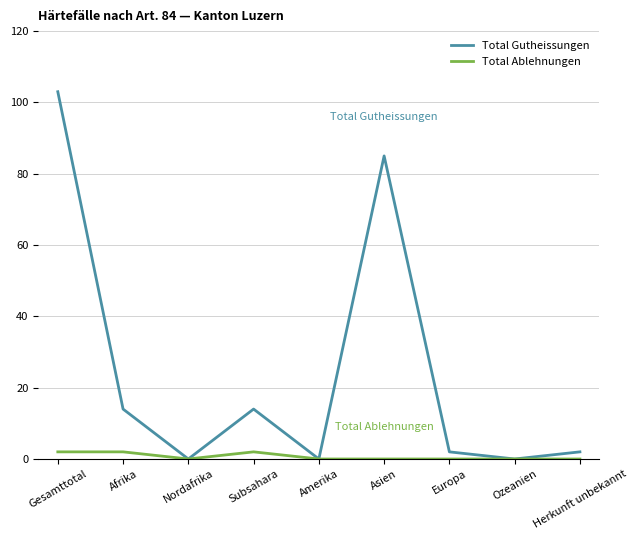

Which category has the highest value in the Total Gutheissungen series?

Gesamttotal